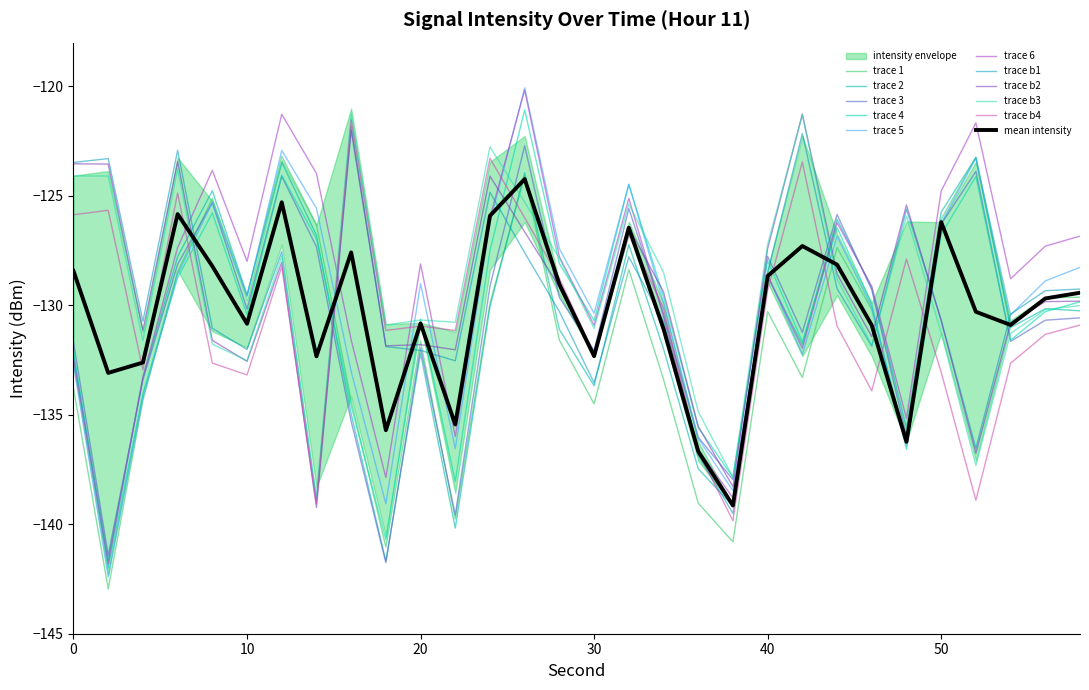

Read the intensity(dBm) min1 value at 6.

-123.4